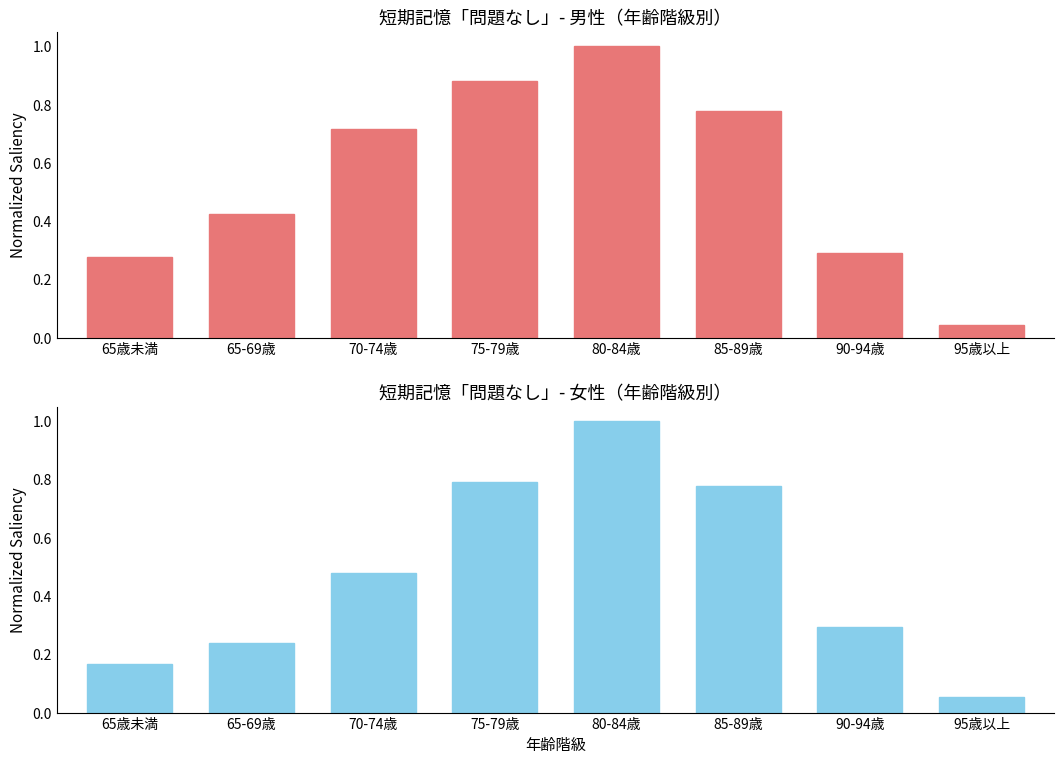

Which category has the highest value across all series?

80-84歳